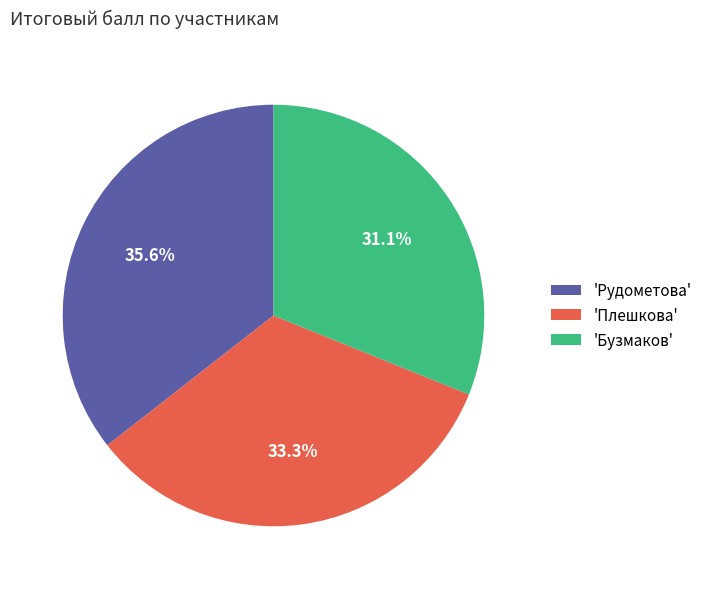

To the nearest percent, what is the difference between the largest and smallest slice percentages?

4%